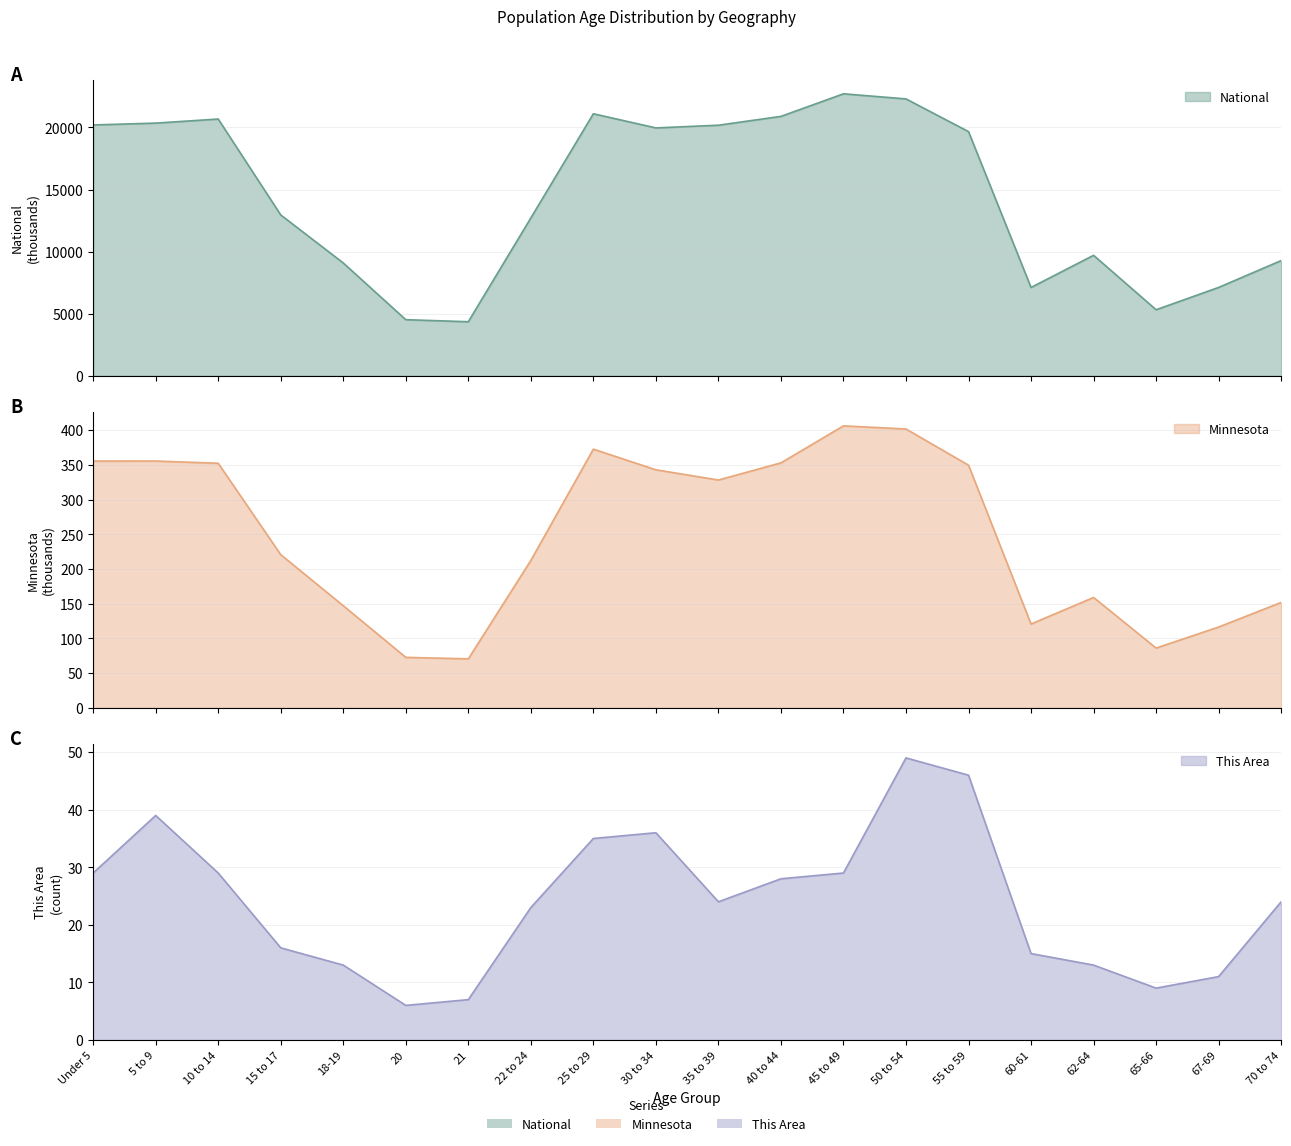

What is the difference between the National values at Under 5 and 50 to 54?

2096.8